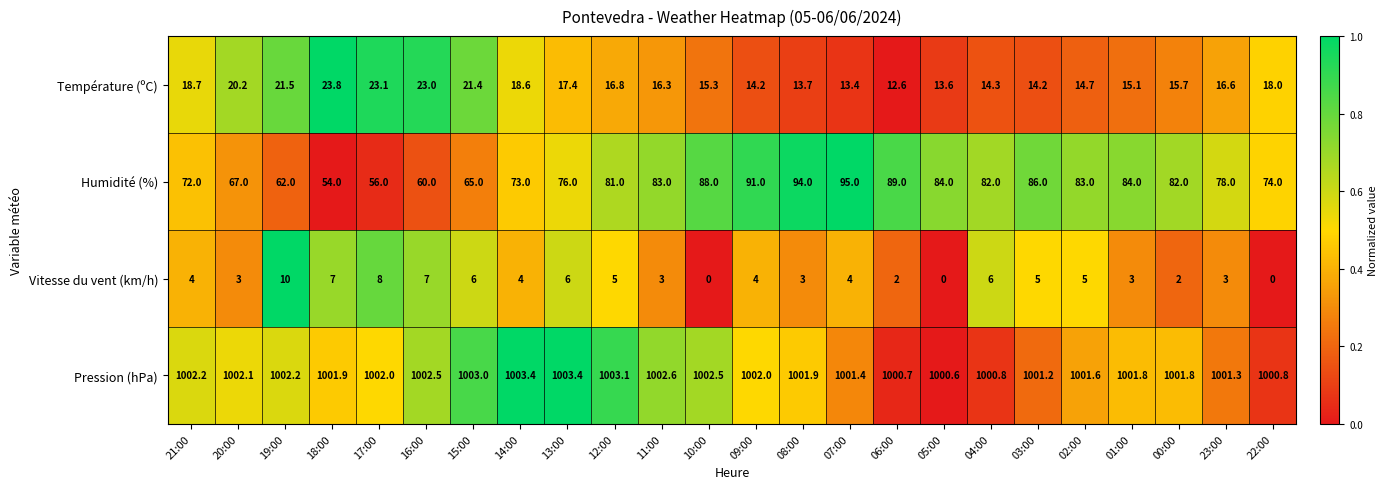

What is the sum of all Vitesse du vent (km/h) values?

100.0